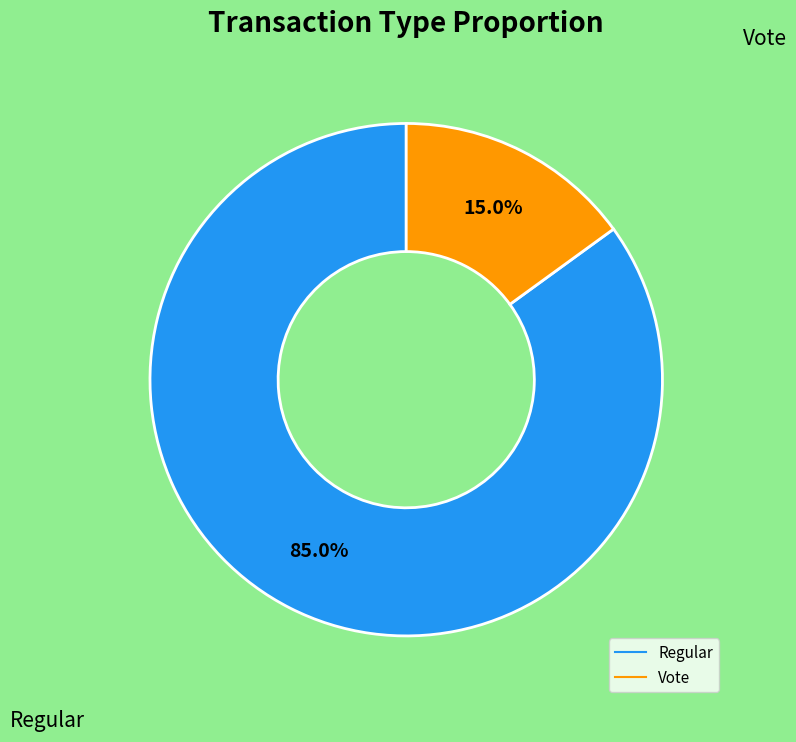

What portion of the pie excludes Regular?

15.0%